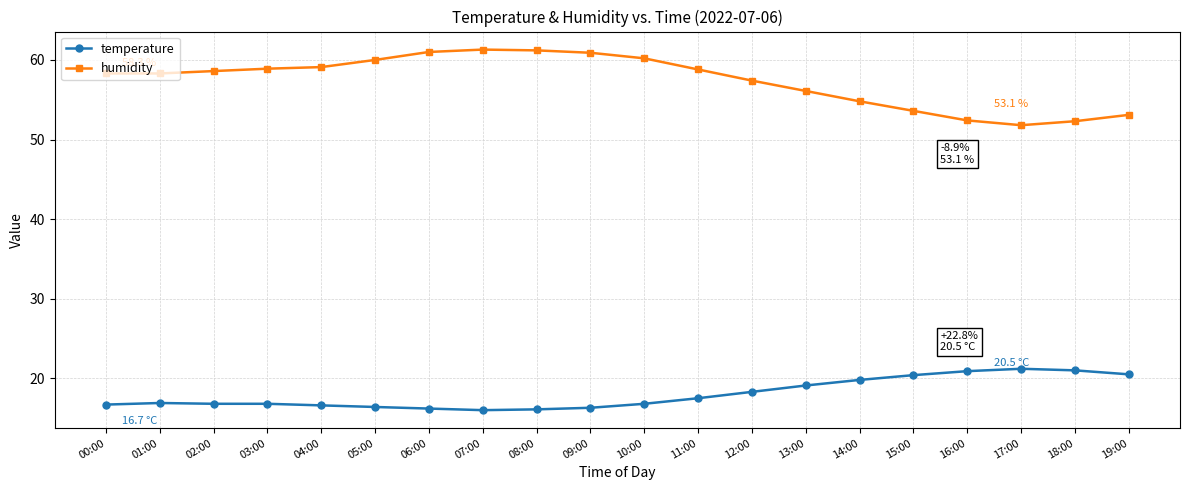

Which series has the largest range (max minus min)?

humidity